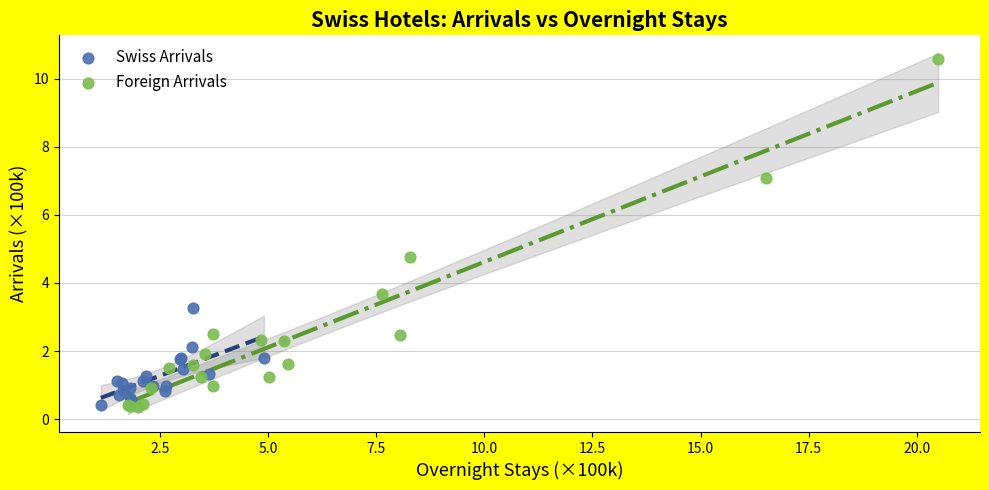

What are all the series names shown in the legend?

Swiss Arrivals, Foreign Arrivals